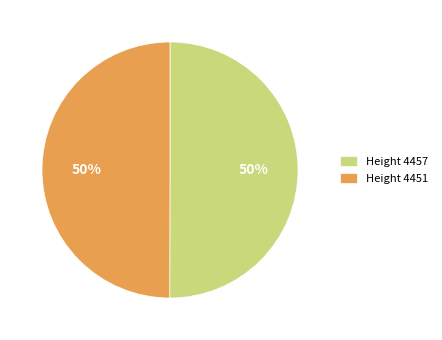

Count the number of slices in the pie.

2